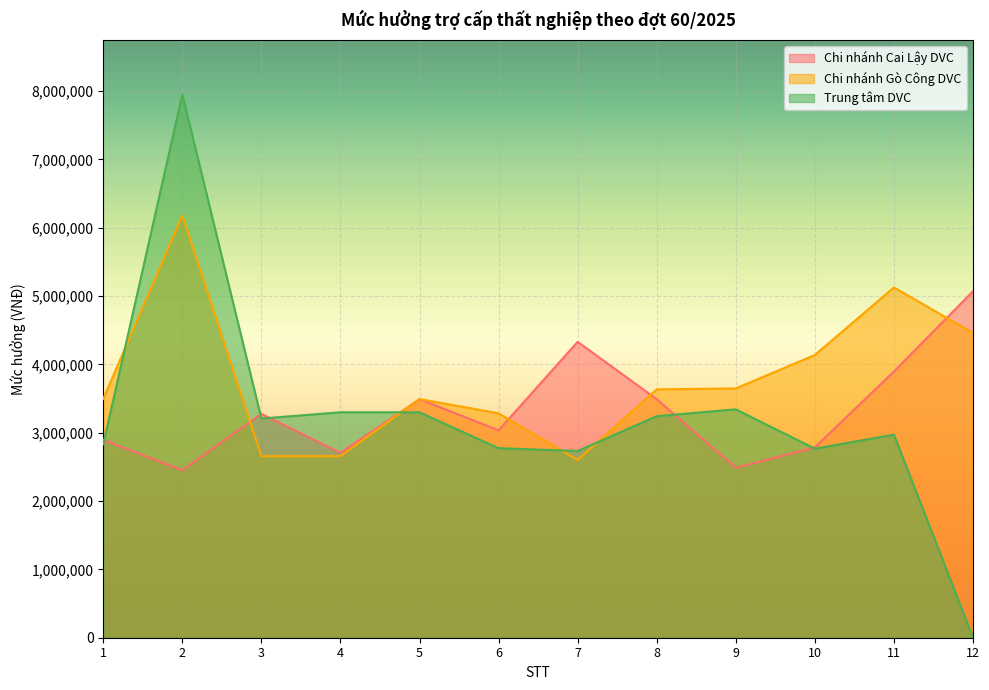

True or false: Chi nhánh Gò Công DVC has more than 1 points higher than both neighbors.

True